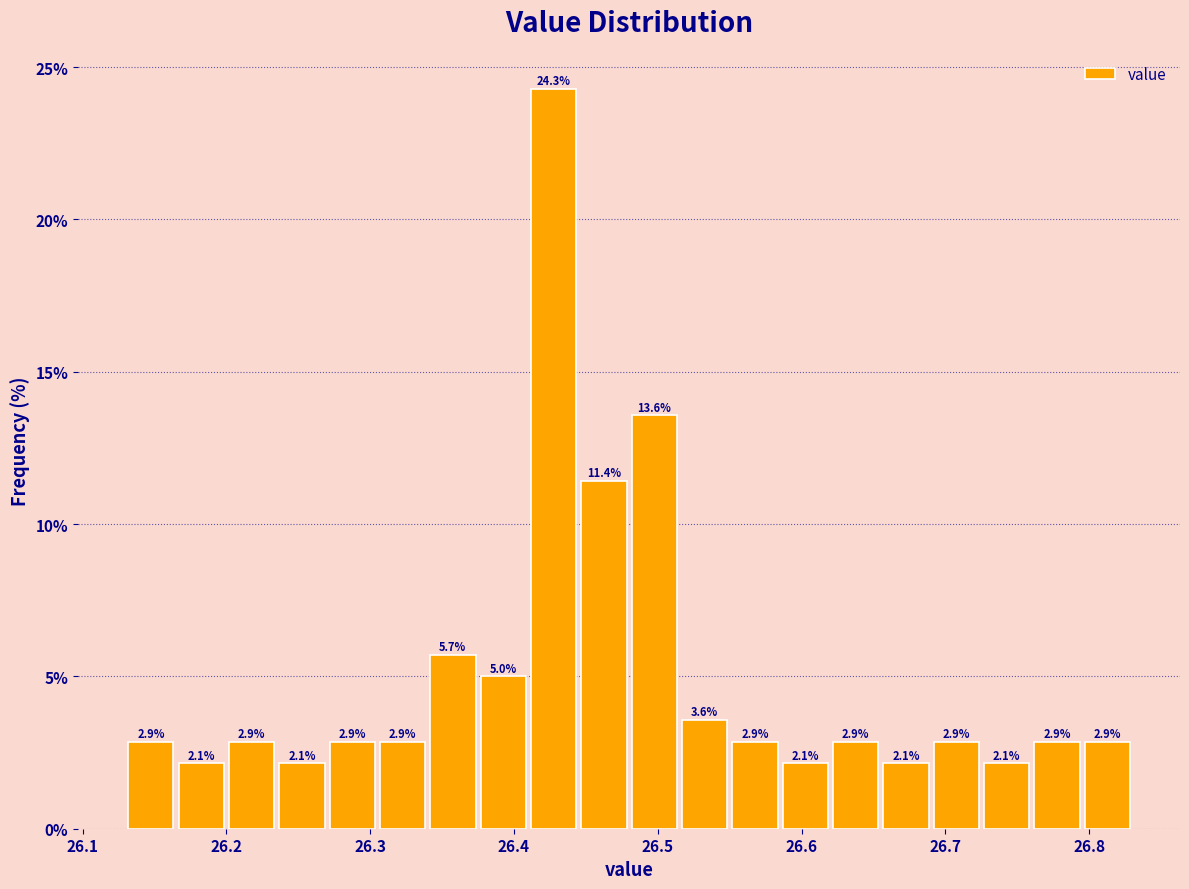

Read against the x-axis, roughly where is the centre of the tallest bar?

26.43